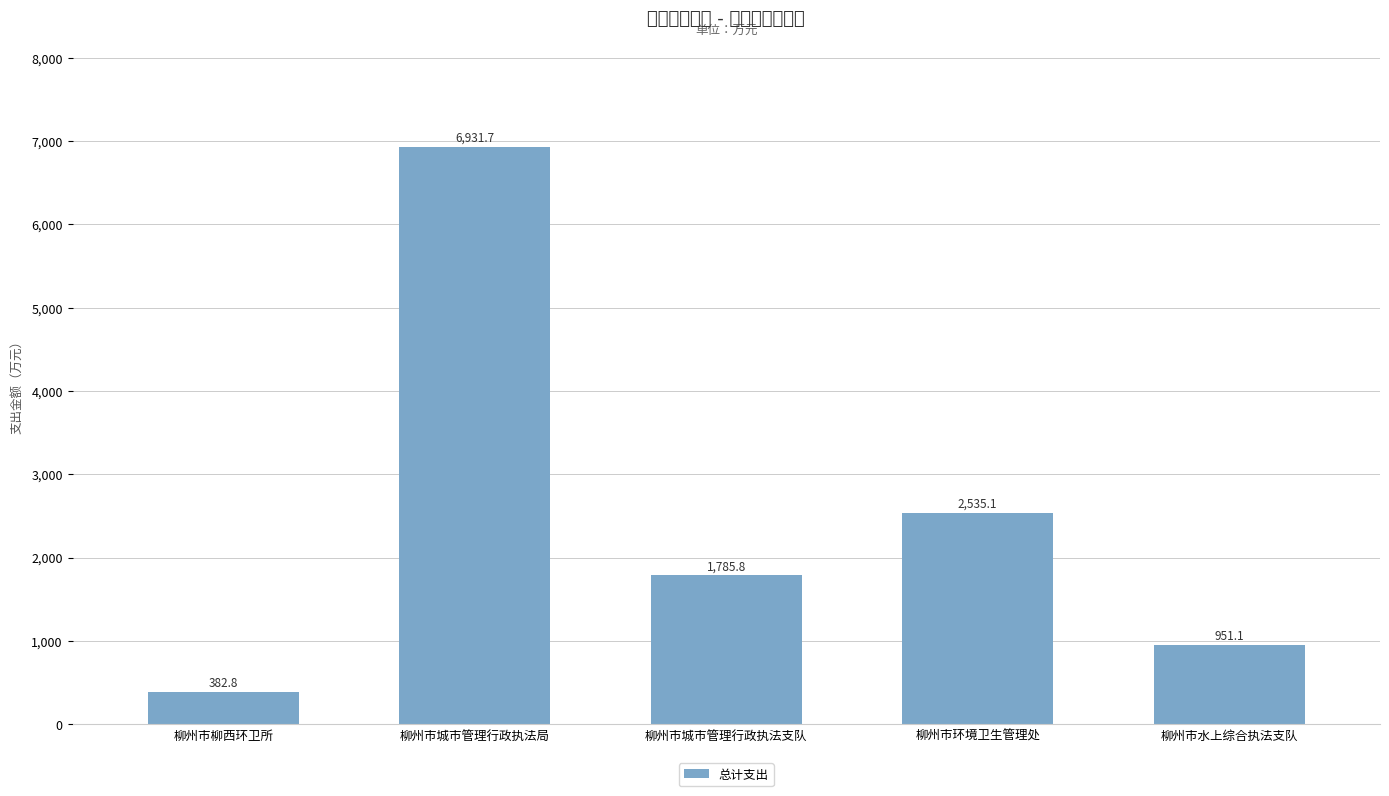

Rank the categories by value from lowest to highest.

柳州市柳西环卫所, 柳州市水上综合执法支队, 柳州市城市管理行政执法支队, 柳州市环境卫生管理处, 柳州市城市管理行政执法局